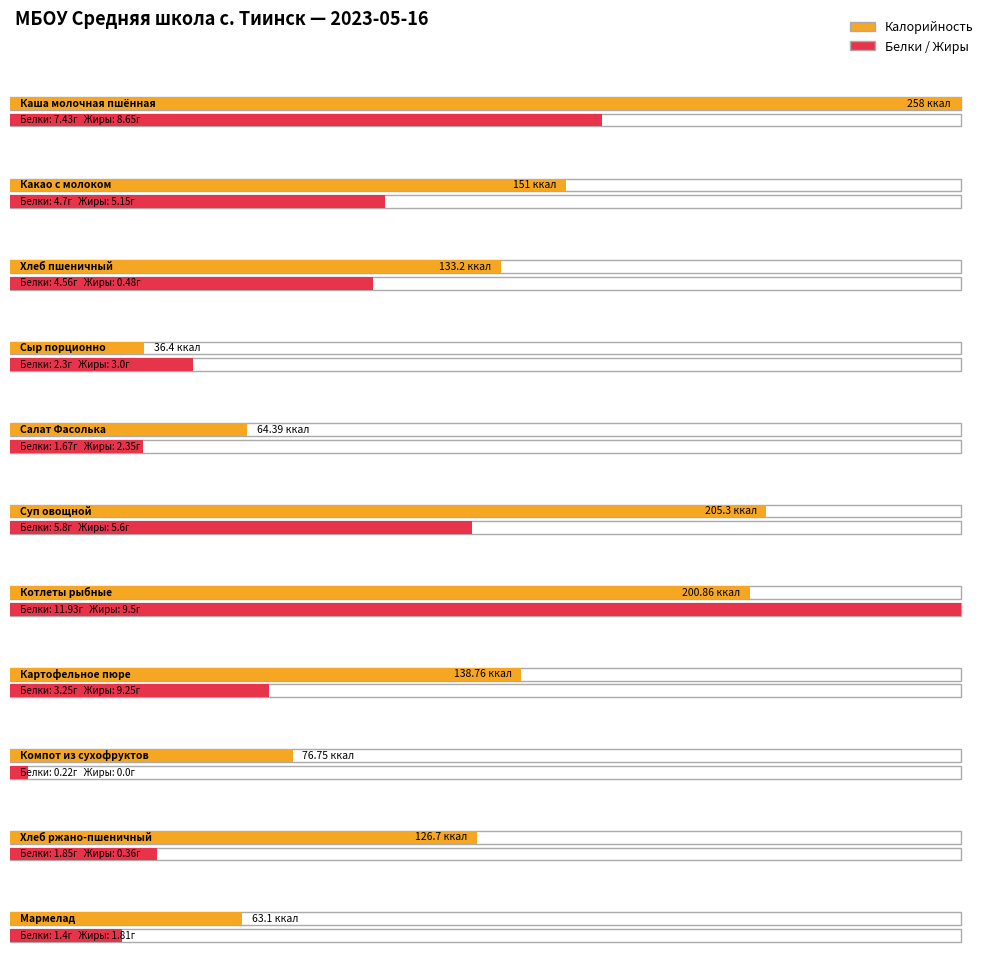

Which series has the largest total across all categories?

Калорийность